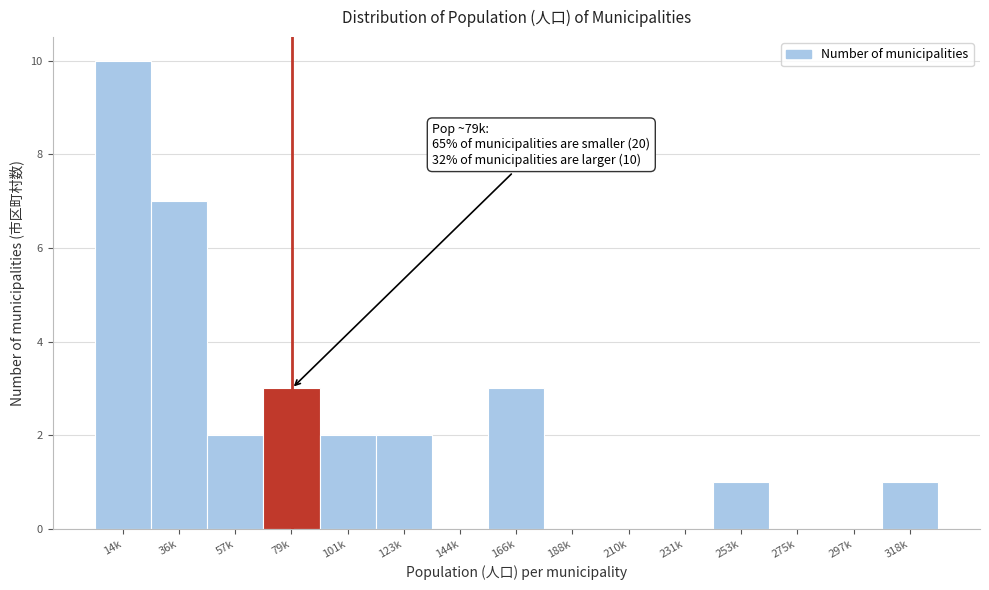

Reading left to right, list all the values displayed in this chart.

14k=10	36k=7	57k=2	79k=3	101k=2	123k=2	144k=0	166k=3	188k=0	210k=0	231k=0	253k=1	275k=0	297k=0	318k=1